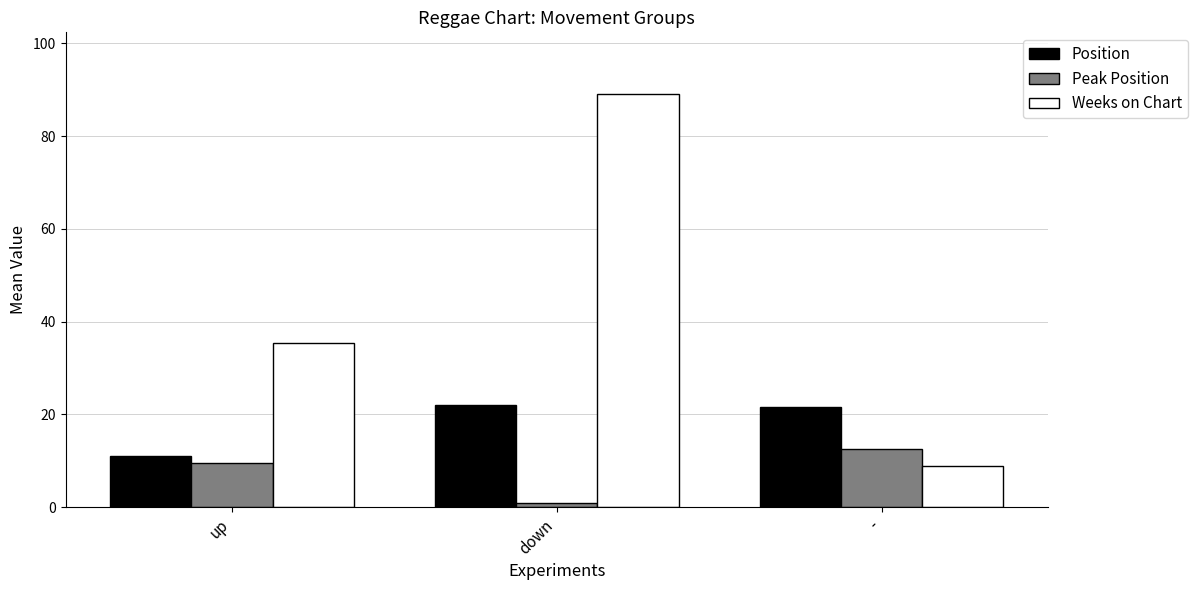

At up, list the series in order from largest to smallest.

Weeks on Chart, Position, Peak Position